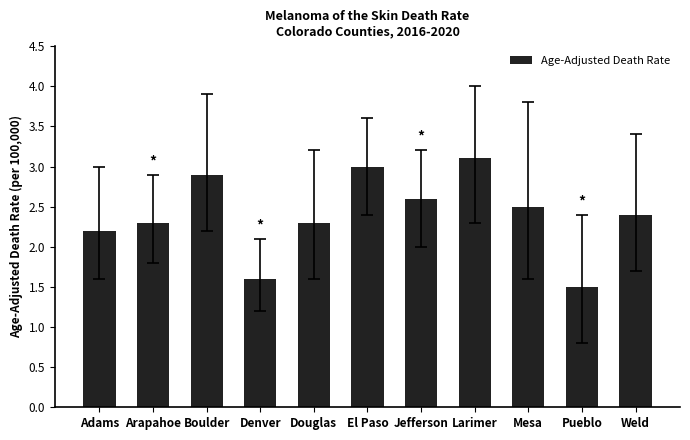

What is the value of the 11th bar from the left?

2.4